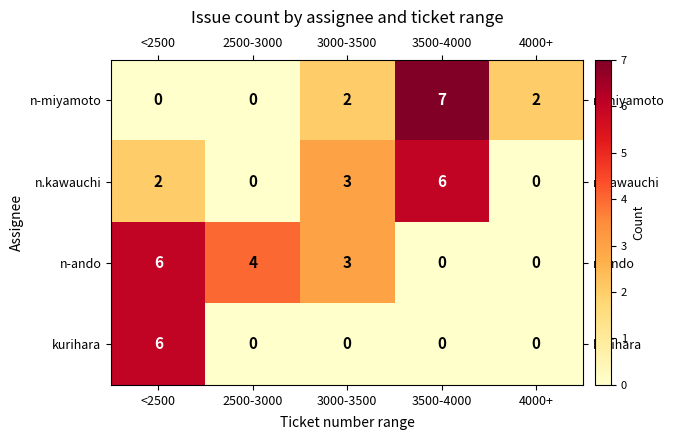

How many series are shown in this chart?

4